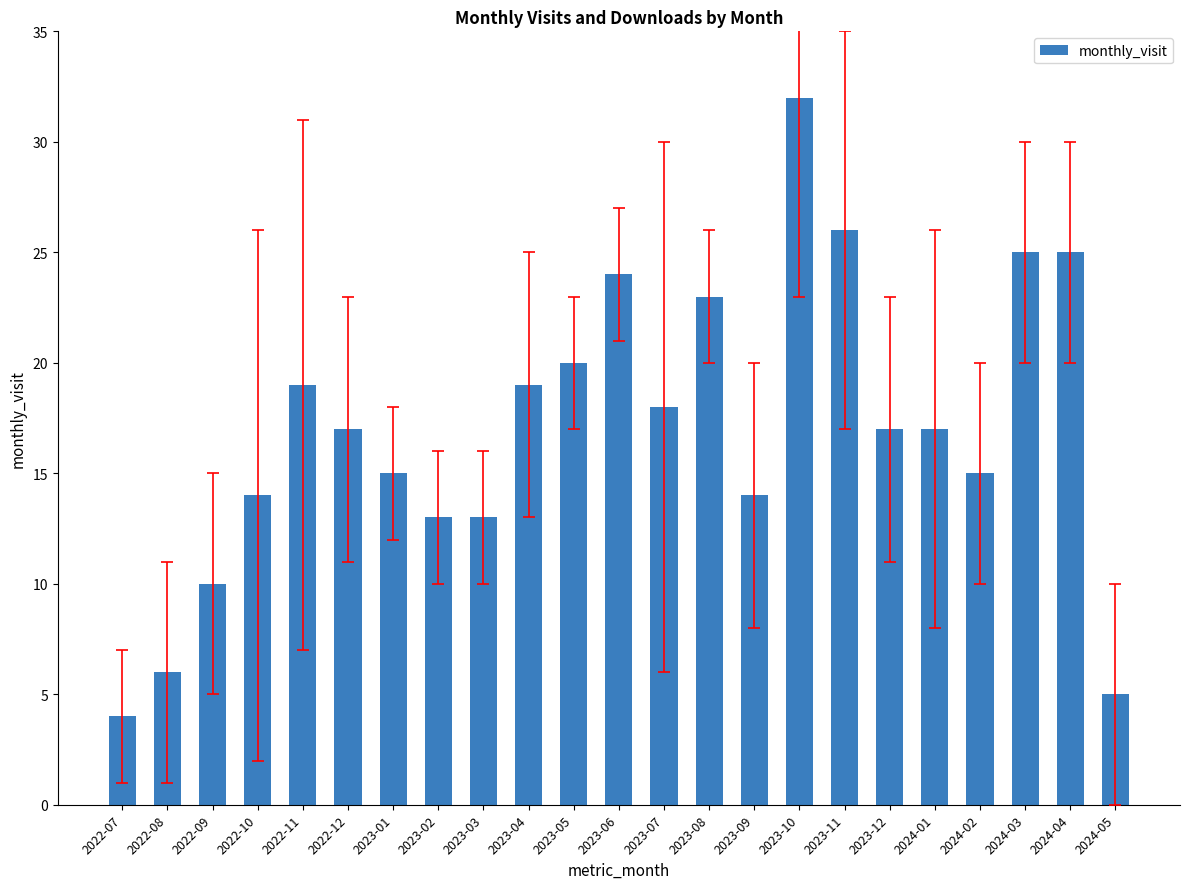

Count the number of data series in this chart.

1